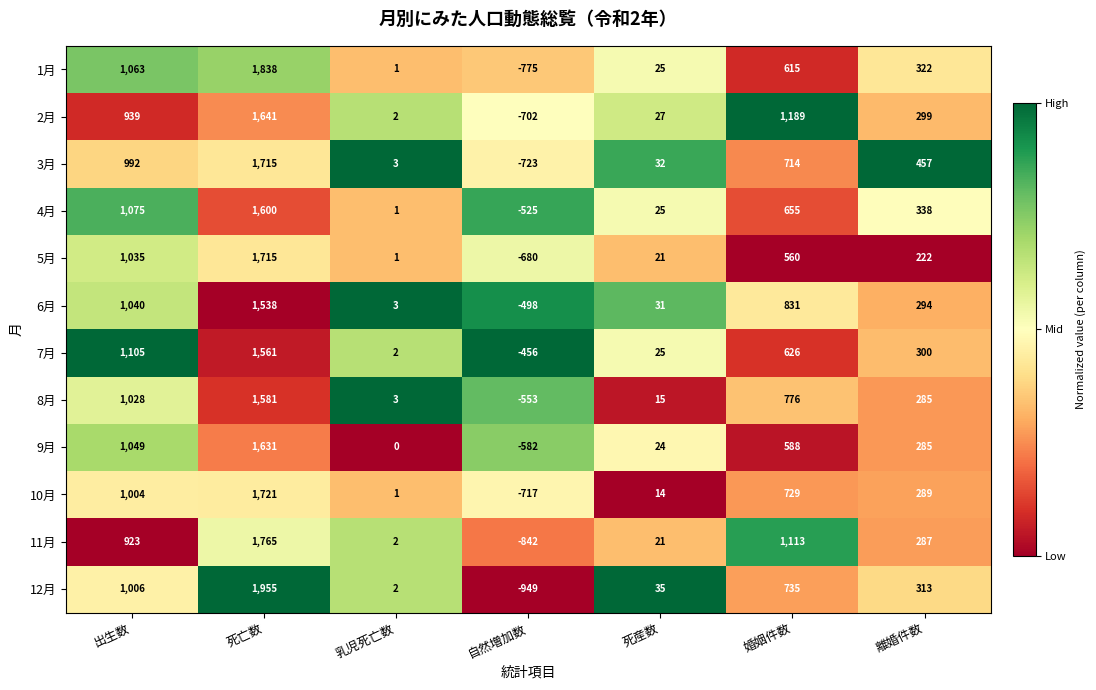

At 自然増加数, list the series in order from largest to smallest.

7月, 6月, 4月, 8月, 9月, 5月, 2月, 10月, 3月, 1月, 11月, 12月